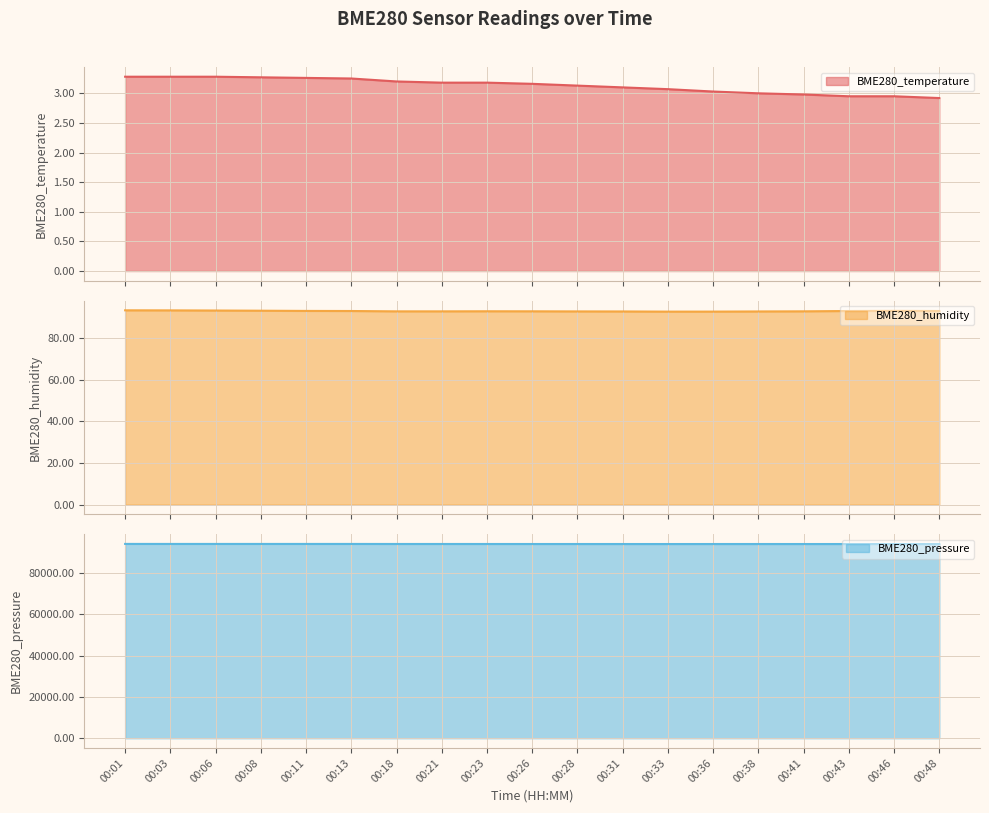

Is the value of BME280_humidity at 00:01 greater than the value of BME280_temperature at 00:46?

Yes